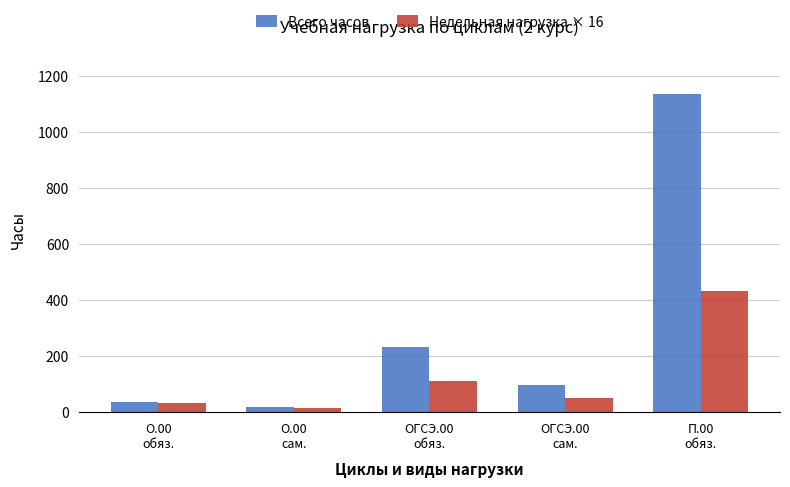

How many values in the Всего часов series are below 97?

2